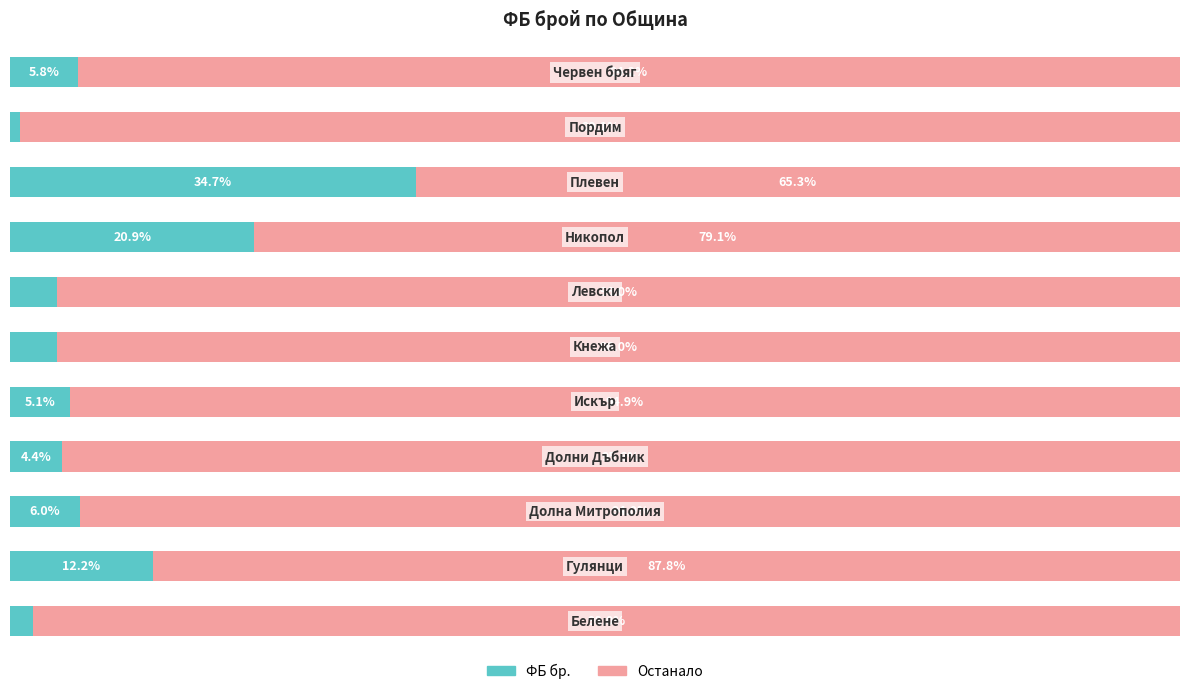

What are all the series names shown in the legend?

ФБ бр., Останало